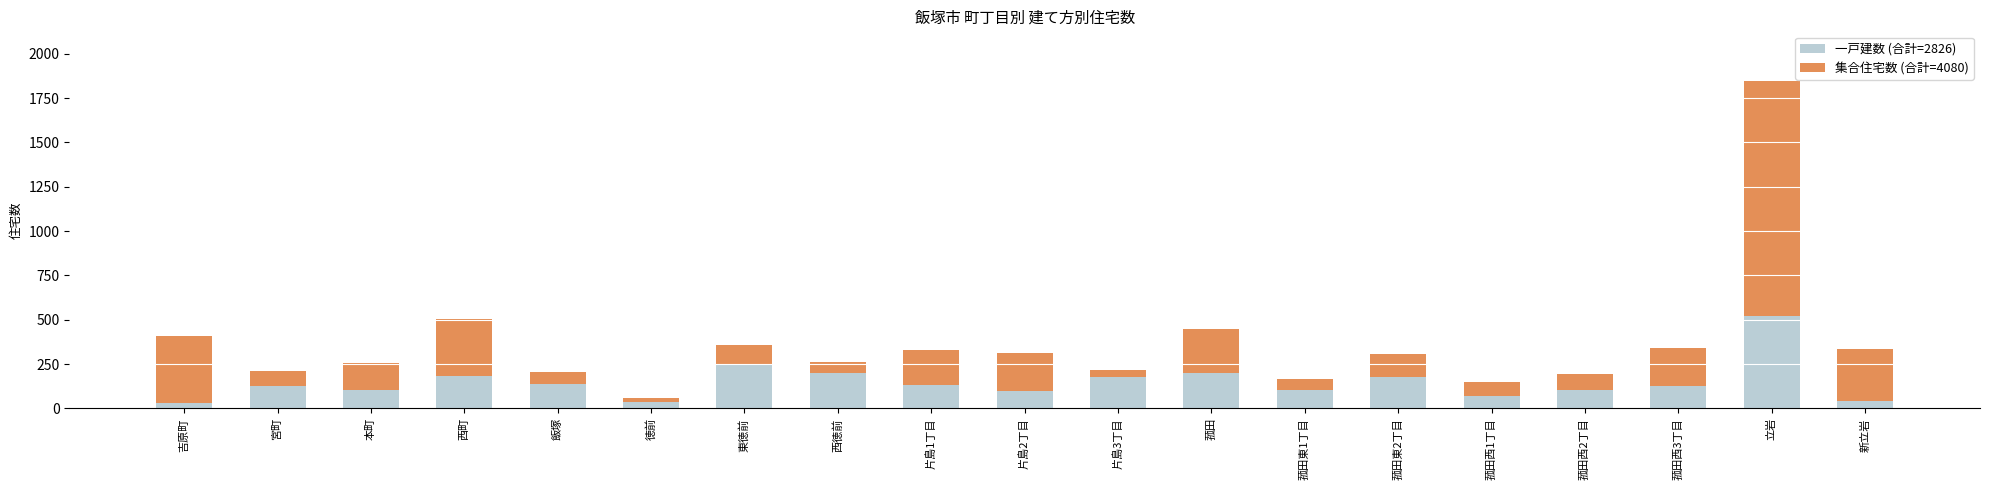

At which category is the sum across all series the highest?

立岩